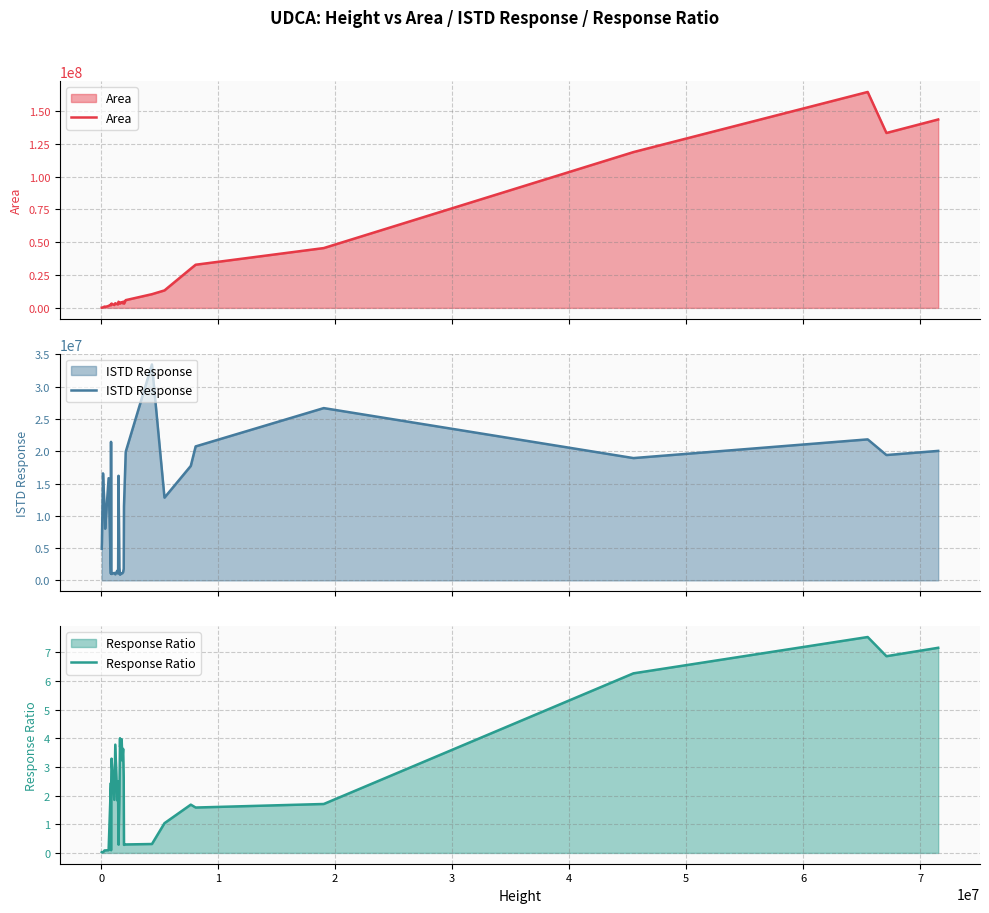

Which series has the largest range (max minus min)?

Area